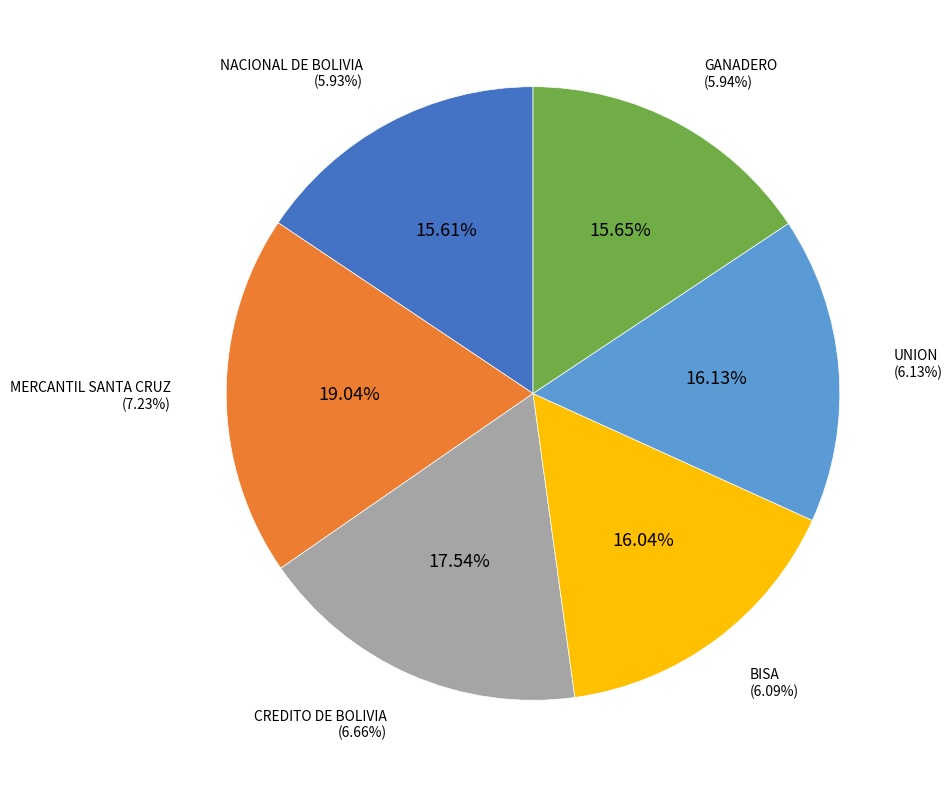

Which slice is the largest?

MERCANTIL SANTA CRUZ